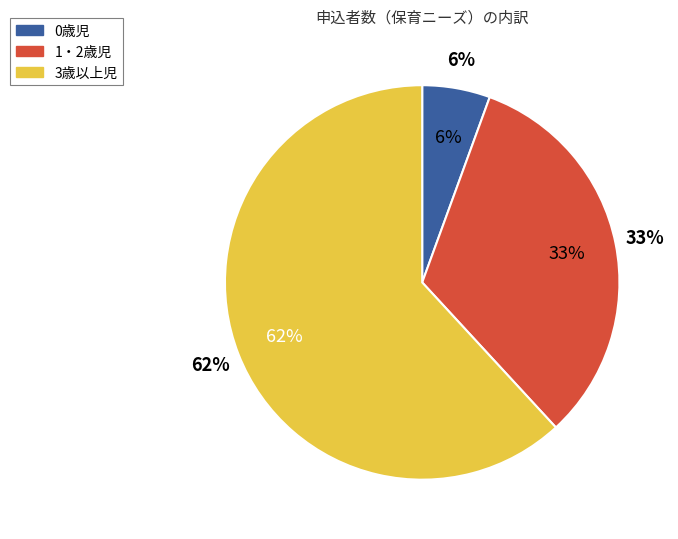

Rank the categories by value from lowest to highest.

0歳児, 1・2歳児, 3歳以上児